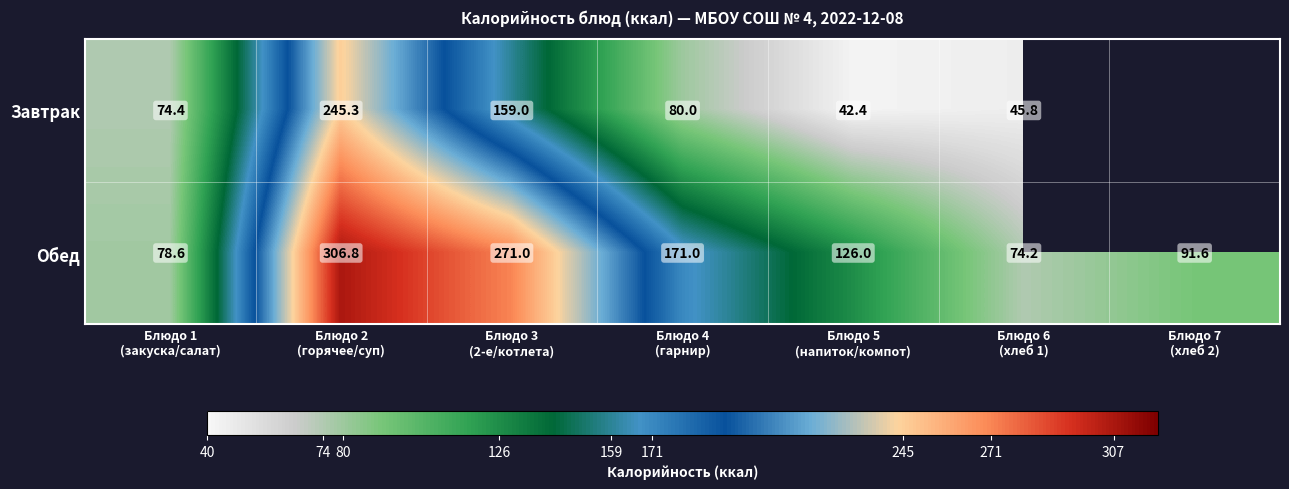

What is the average value of the Обед series?

159.9